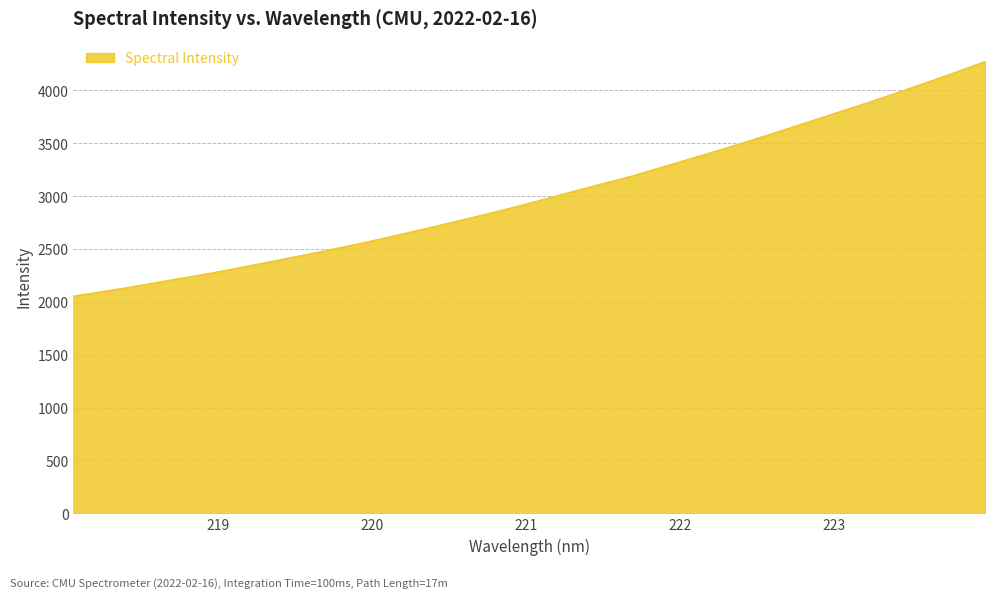

What is the minimum value shown in the chart?

2054.1